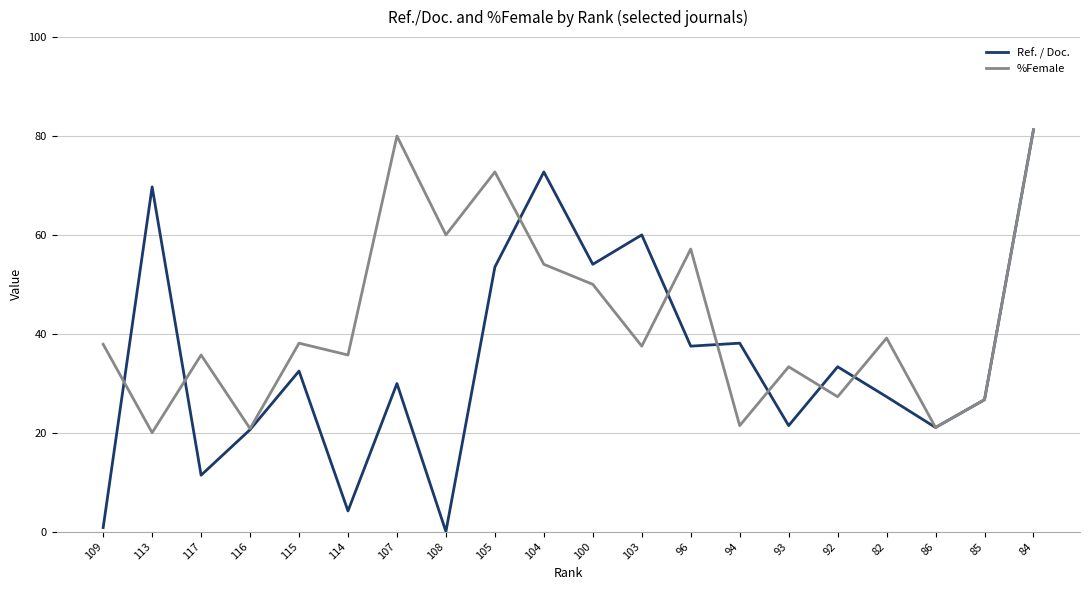

Count the number of data series in this chart.

2